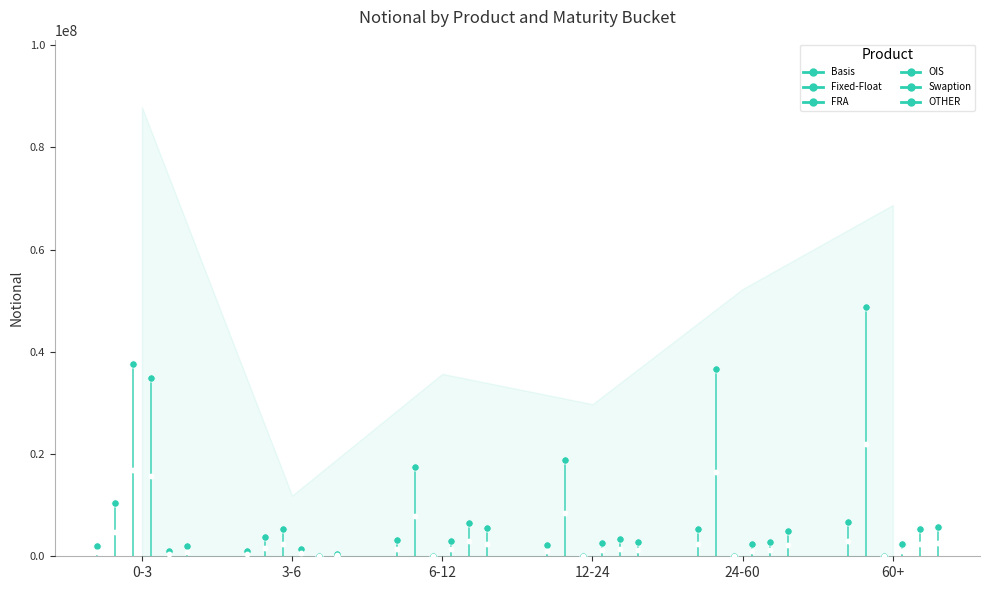

Which series has the largest Y range (max minus min)?

FRA